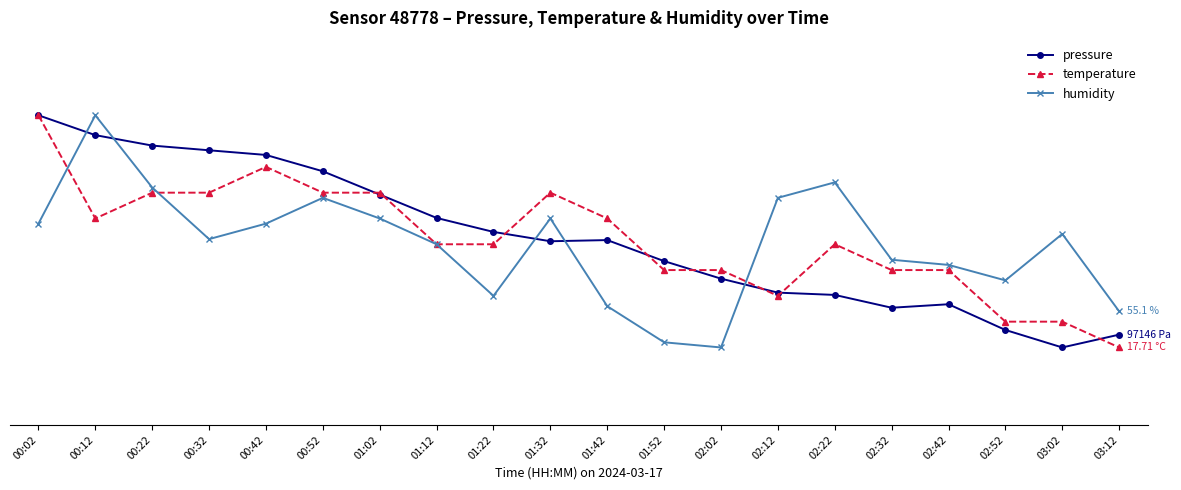

At how many categories does at least one series exceed 72?

3